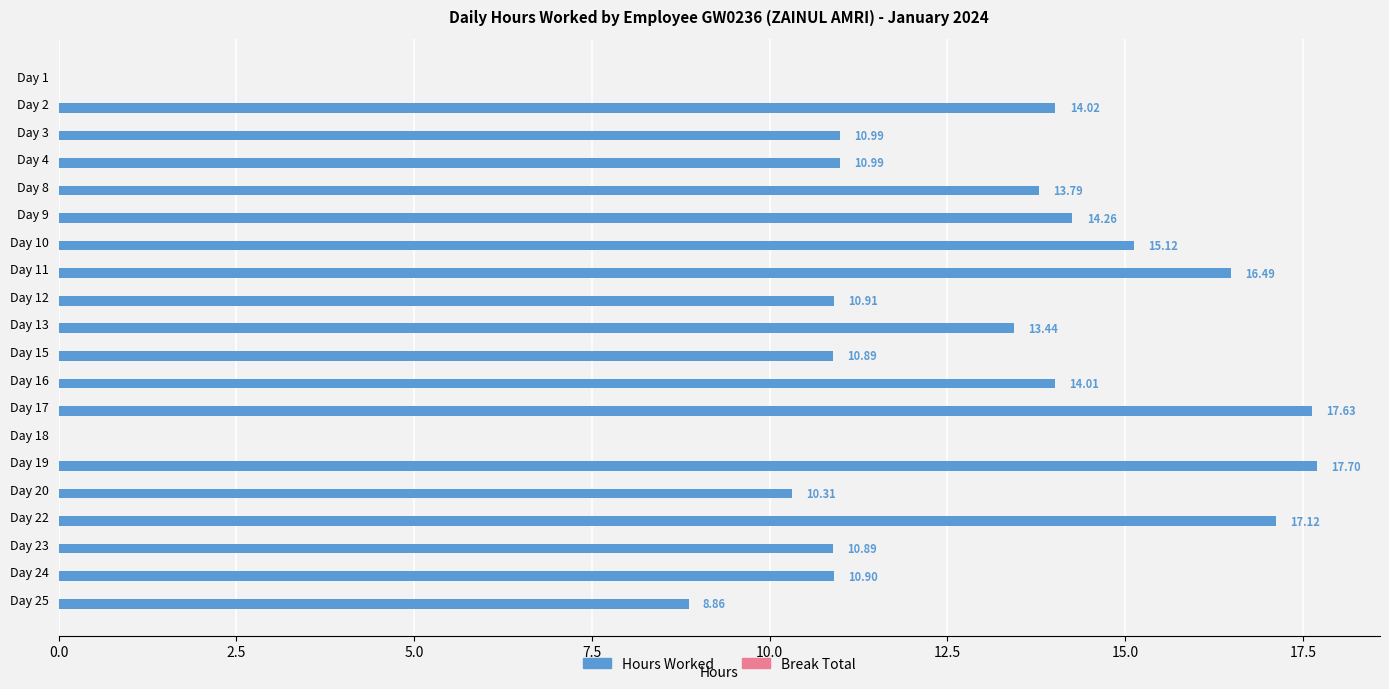

What is the sum of all values?

238.3